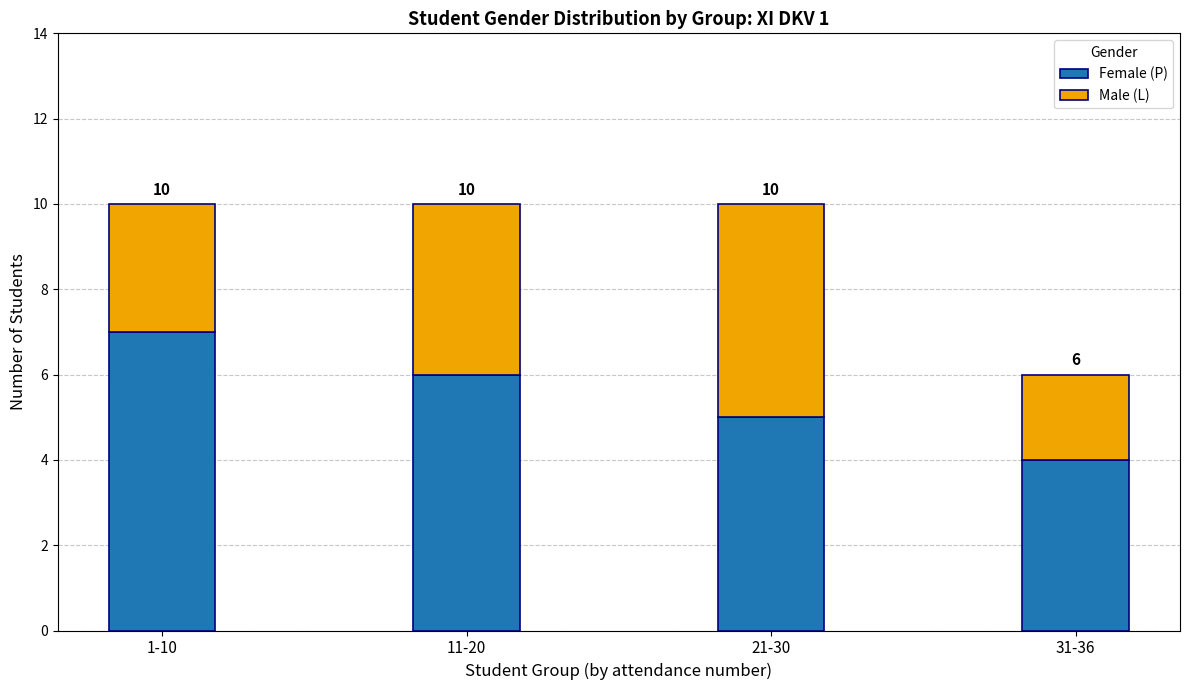

Which series has the largest range (max minus min)?

Female (P)